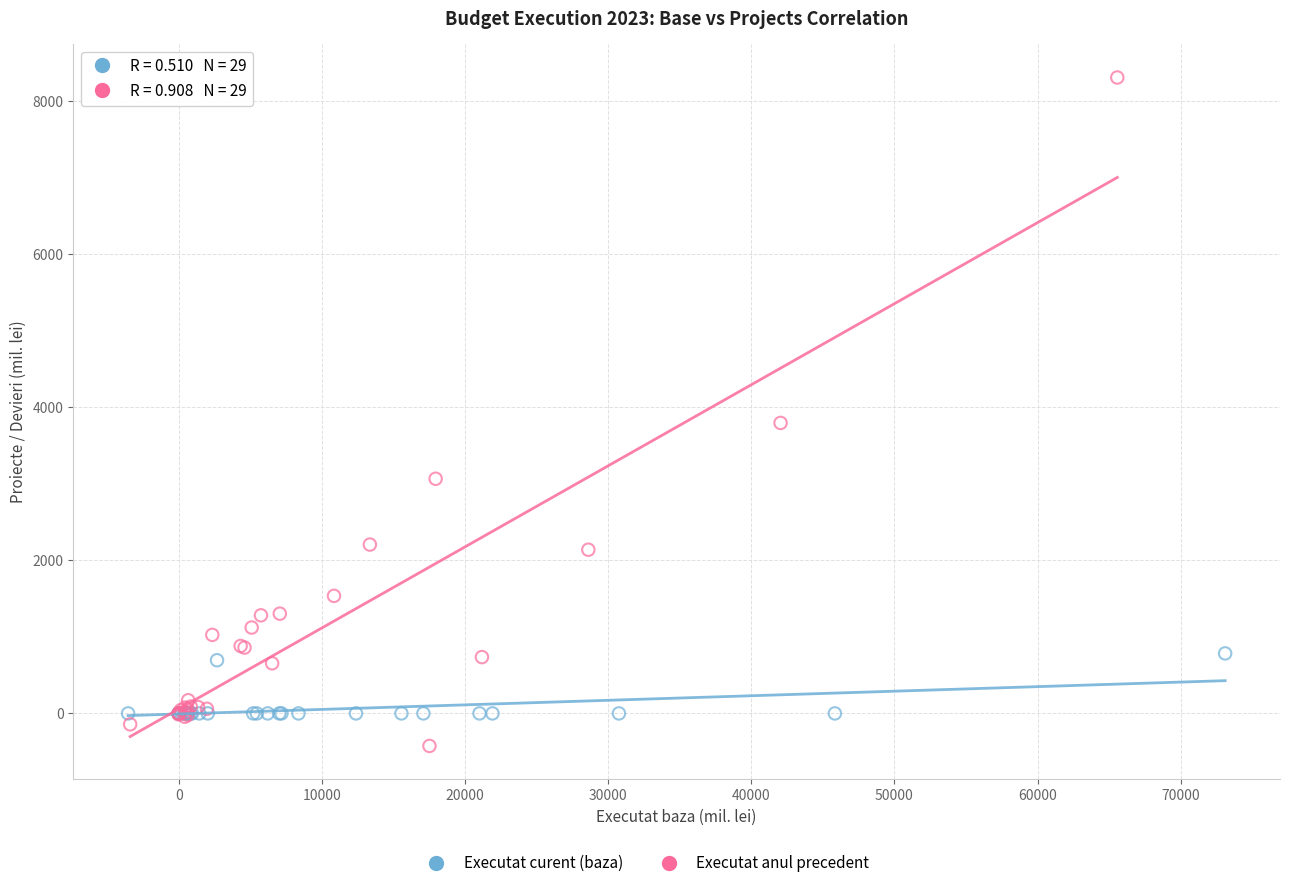

Which series has the widest spread of Y values?

Executat anul precedent